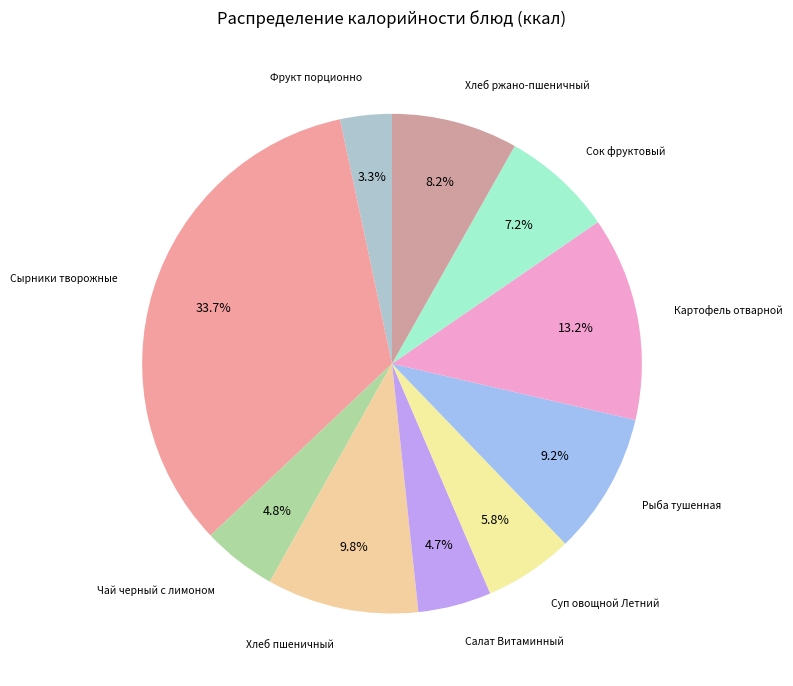

Count the number of slices in the pie.

10